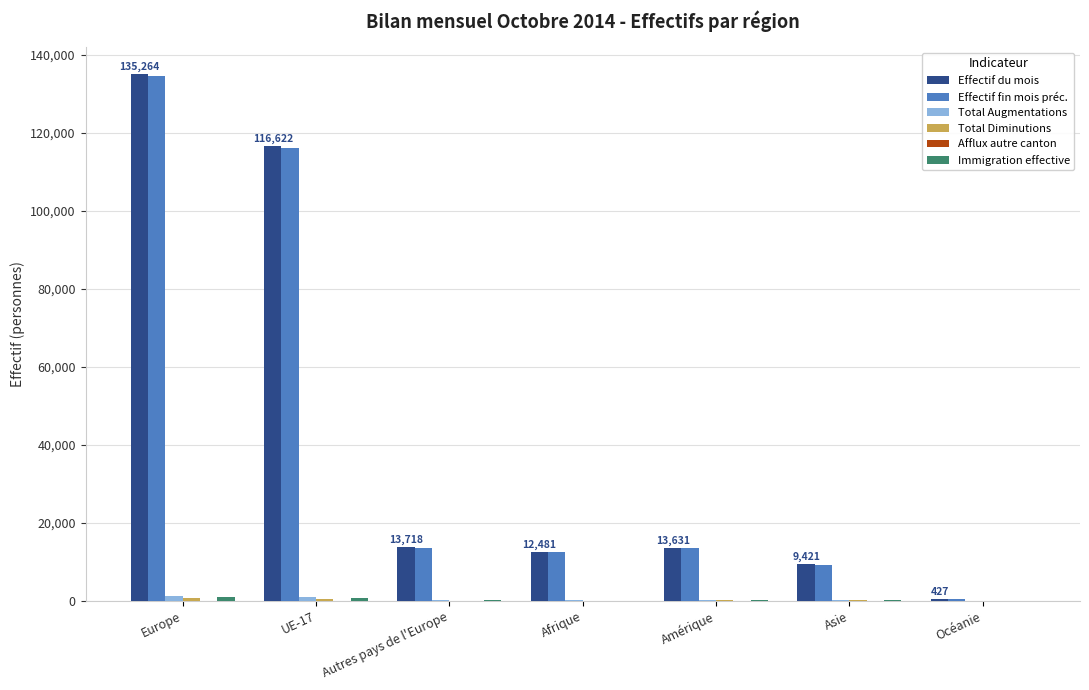

Is it true that Effectif fin mois préc. equals 179585 at Europe?

False